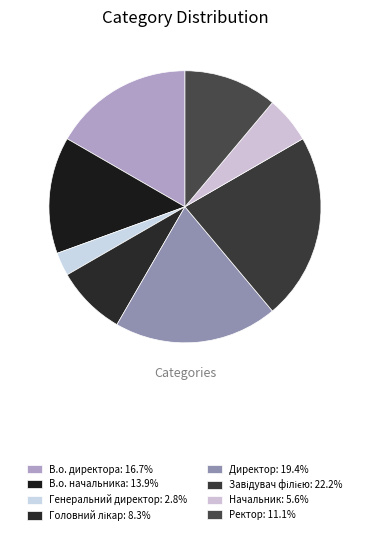

The Ректор slice represents 11% of the pie. True or false?

True